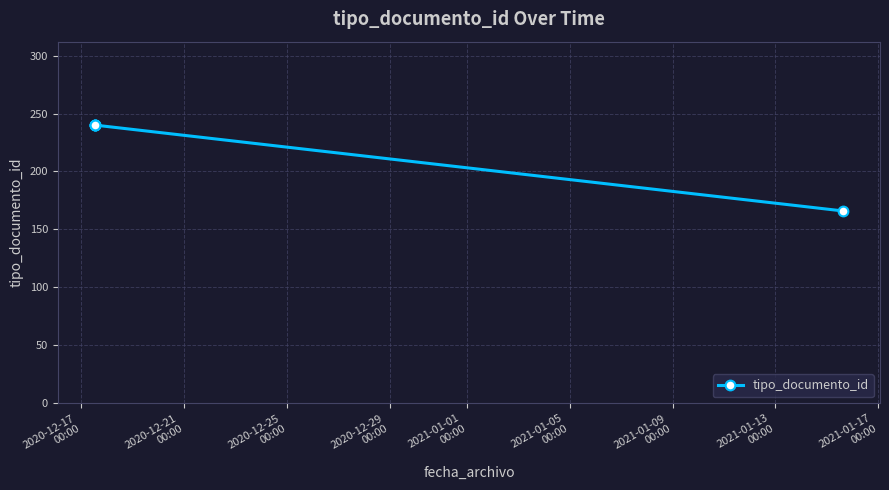

What is the average value?

225